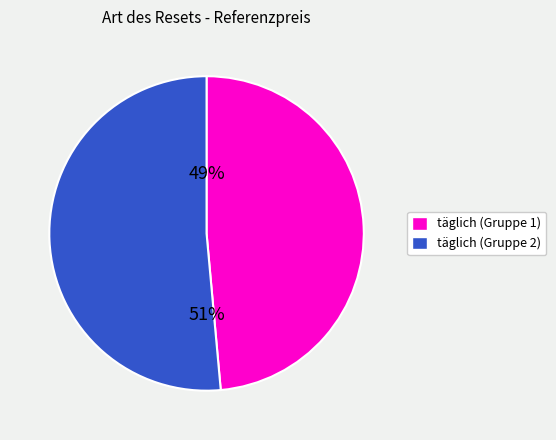

To the nearest percent, what is the average slice percentage?

50%